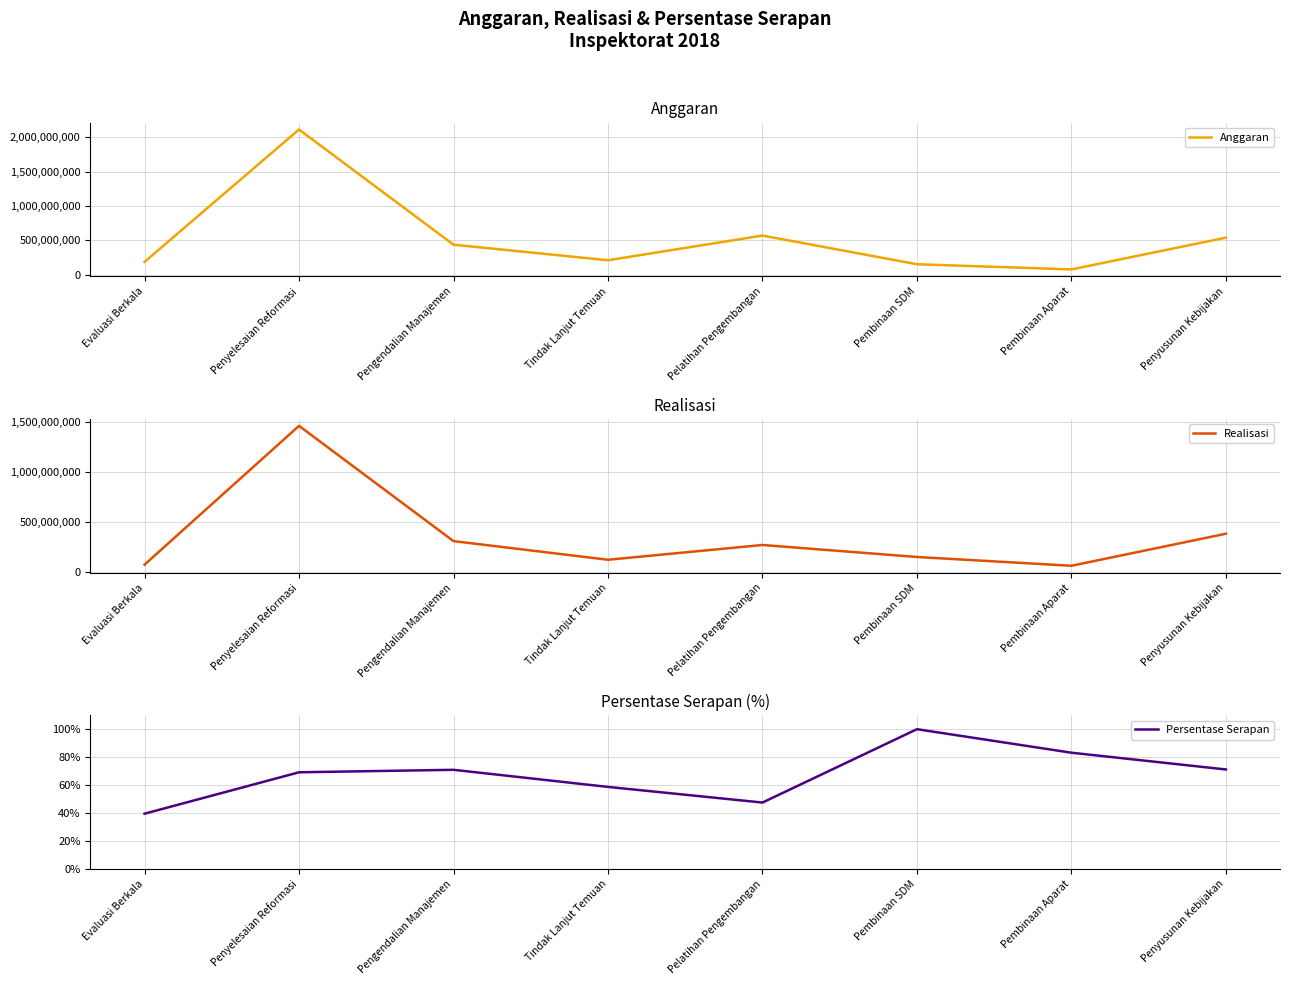

Which label corresponds to the largest value in the chart?

Penyelesaian Reformasi